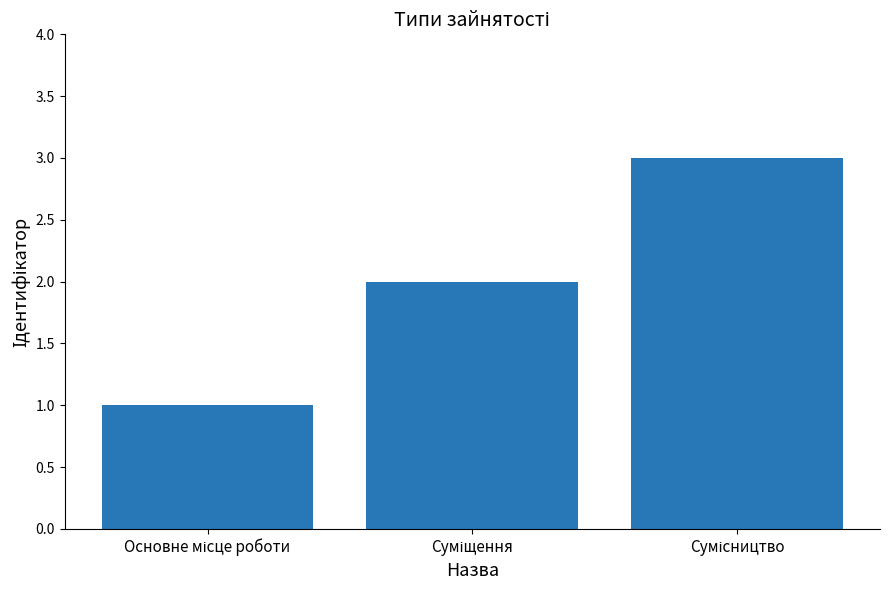

What is the sum of all values?

6